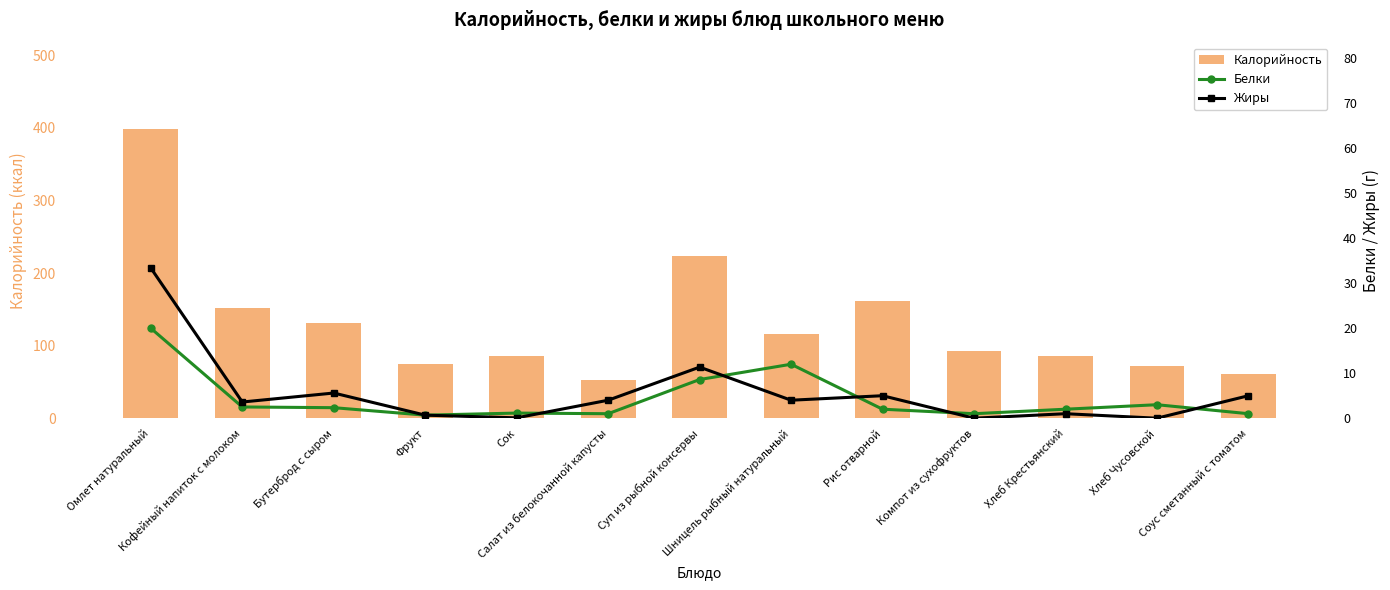

What is the average value of the Калорийность series?

131.5